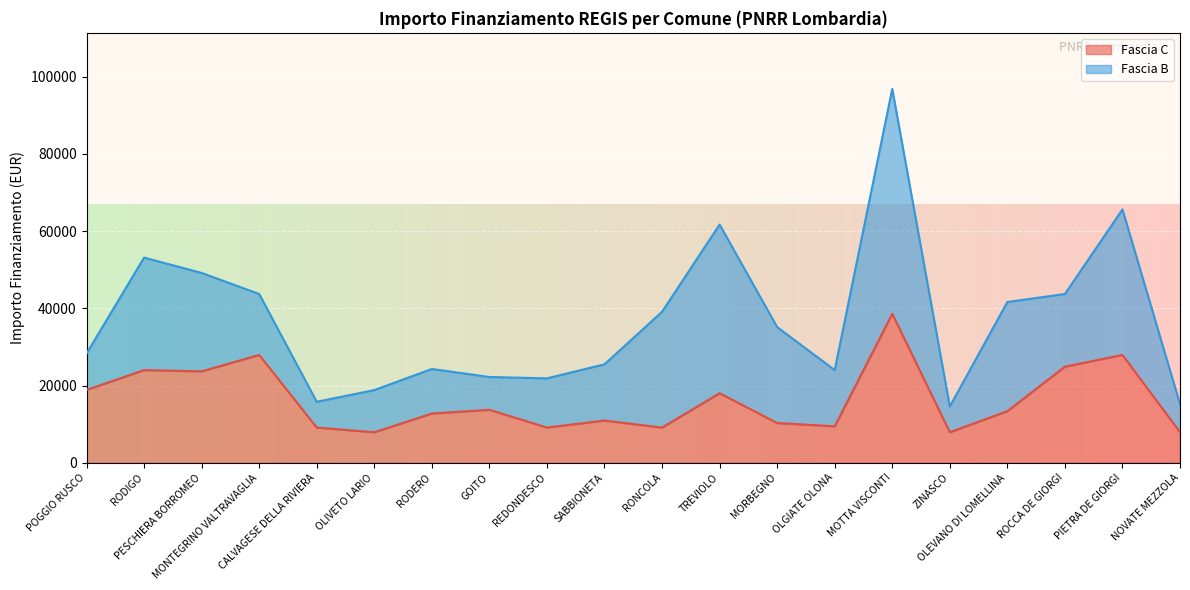

The value at RODIGO is 23996. True or false?

True